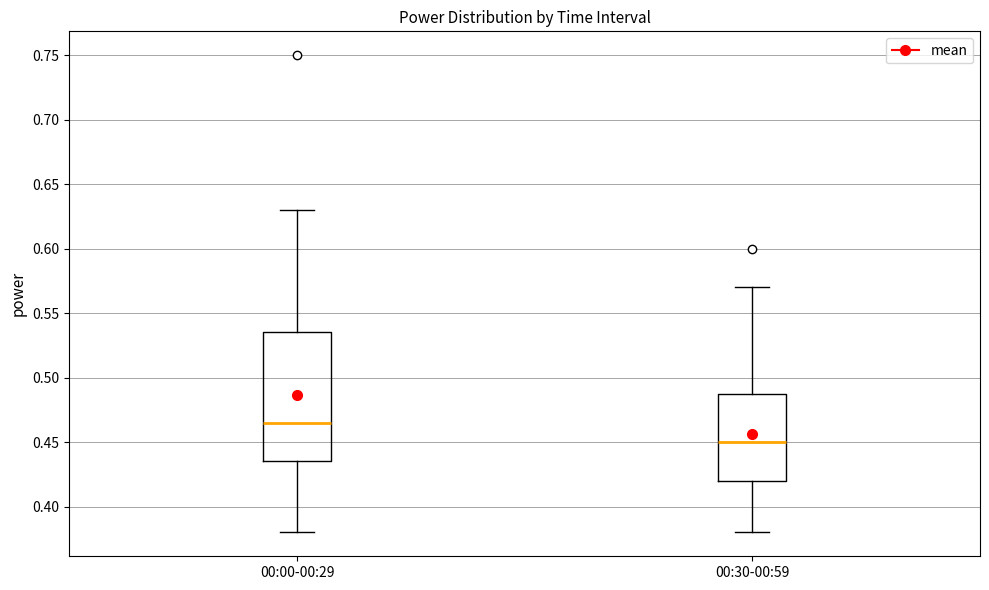

Which box's median line is the lowest?

00:30-00:59